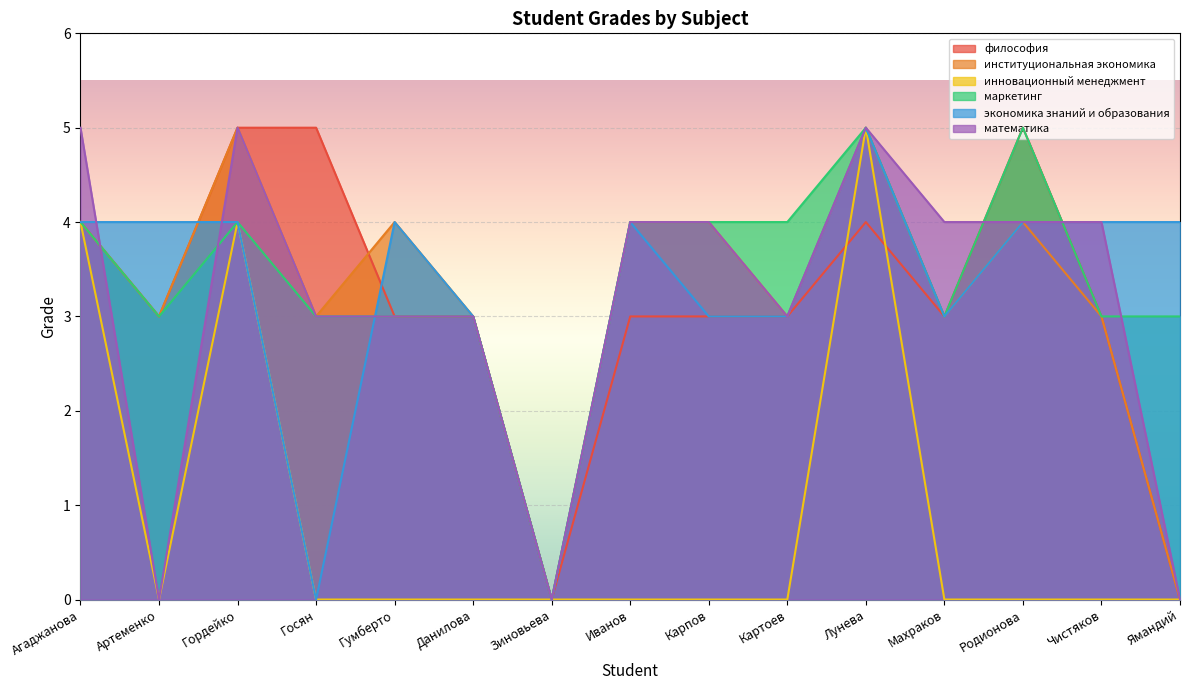

The математика series shows 5 at Агаджанова. True or false?

True